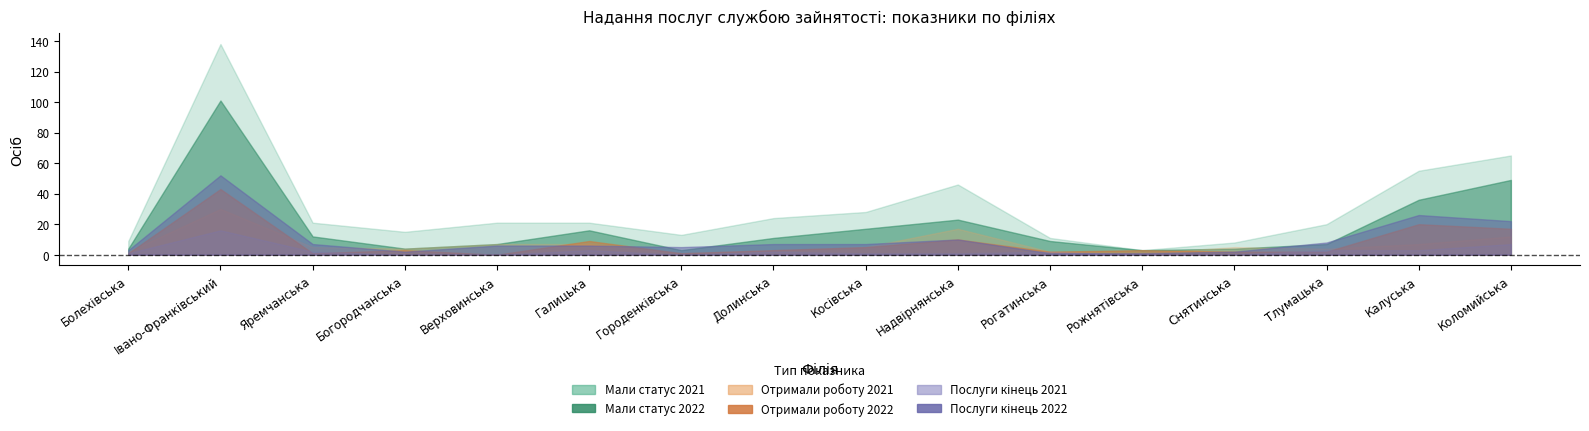

Reading left to right, transcribe all the data shown in this chart.

Всього отримали роботу 2022: Болехівська=1	Івано-Франківський=43	Яремчанська=1	Богородчанська=3	Верховинська=0	Галицька=9	Городенківська=1	Долинська=3	Косівська=5	Надвірнянська=10	Рогатинська=2	Рожнятівська=3	Снятинська=2	Тлумацька=2	Калуська=20	Коломийська=17
Всього отримали роботу 2021: Болехівська=2	Івано-Франківський=30	Яремчанська=5	Богородчанська=4	Верховинська=7	Галицька=7	Городенківська=1	Долинська=3	Косівська=5	Надвірнянська=17	Рогатинська=2	Рожнятівська=1	Снятинська=5	Тлумацька=4	Калуська=7	Коломийська=12
Мали статус 2022: Болехівська=4	Івано-Франківський=101	Яремчанська=12	Богородчанська=4	Верховинська=7	Галицька=16	Городенківська=3	Долинська=11	Косівська=17	Надвірнянська=23	Рогатинська=9	Рожнятівська=3	Снятинська=4	Тлумацька=7	Калуська=36	Коломийська=49
Мали статус 2021: Болехівська=9	Івано-Франківський=138	Яремчанська=21	Богородчанська=15	Верховинська=21	Галицька=21	Городенківська=13	Долинська=24	Косівська=28	Надвірнянська=46	Рогатинська=11	Рожнятівська=3	Снятинська=8	Тлумацька=20	Калуська=55	Коломийська=65
Отримують послуги кінець 2022: Болехівська=3	Івано-Франківський=52	Яремчанська=7	Богородчанська=2	Верховинська=6	Галицька=6	Городенківська=5	Долинська=7	Косівська=7	Надвірнянська=10	Рогатинська=1	Рожнятівська=1	Снятинська=2	Тлумацька=8	Калуська=26	Коломийська=22
Отримують послуги кінець 2021: Болехівська=1	Івано-Франківський=16	Яремчанська=2	Богородчанська=0	Верховинська=0	Галицька=3	Городенківська=0	Долинська=2	Косівська=1	Надвірнянська=1	Рогатинська=2	Рожнятівська=0	Снятинська=0	Тлумацька=3	Калуська=3	Коломийська=7